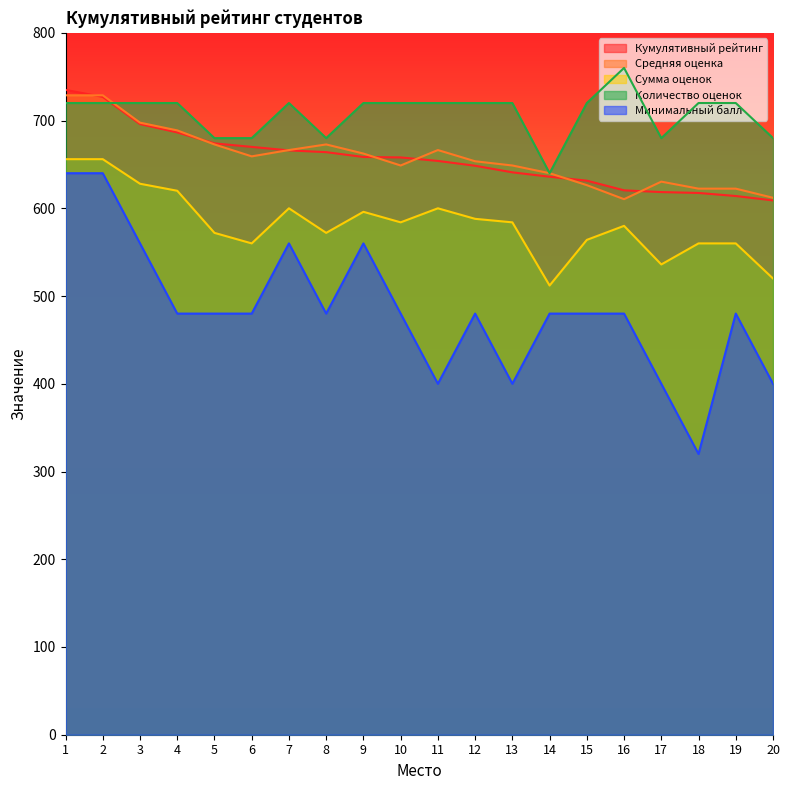

True or false: Количество оценок and Средняя оценка cross at least once.

True